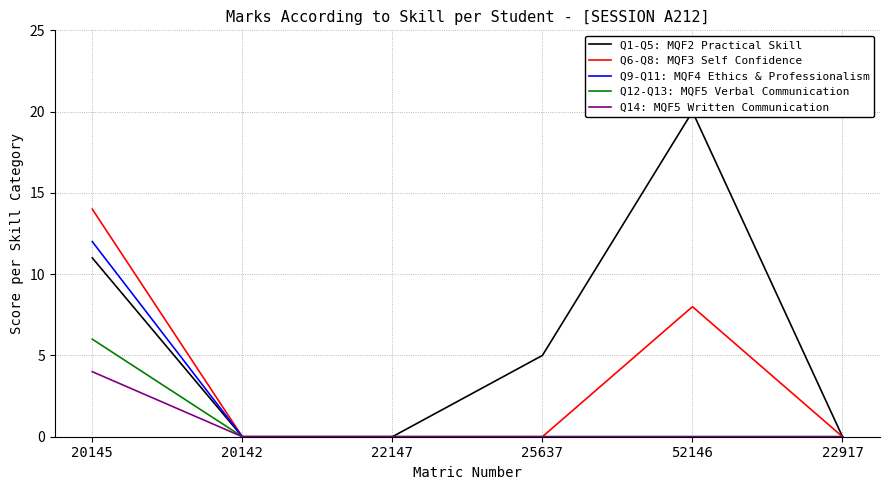

What is the sum of the Q1-Q5: MQF2 Practical Skill values at 20142 and 20145?

11